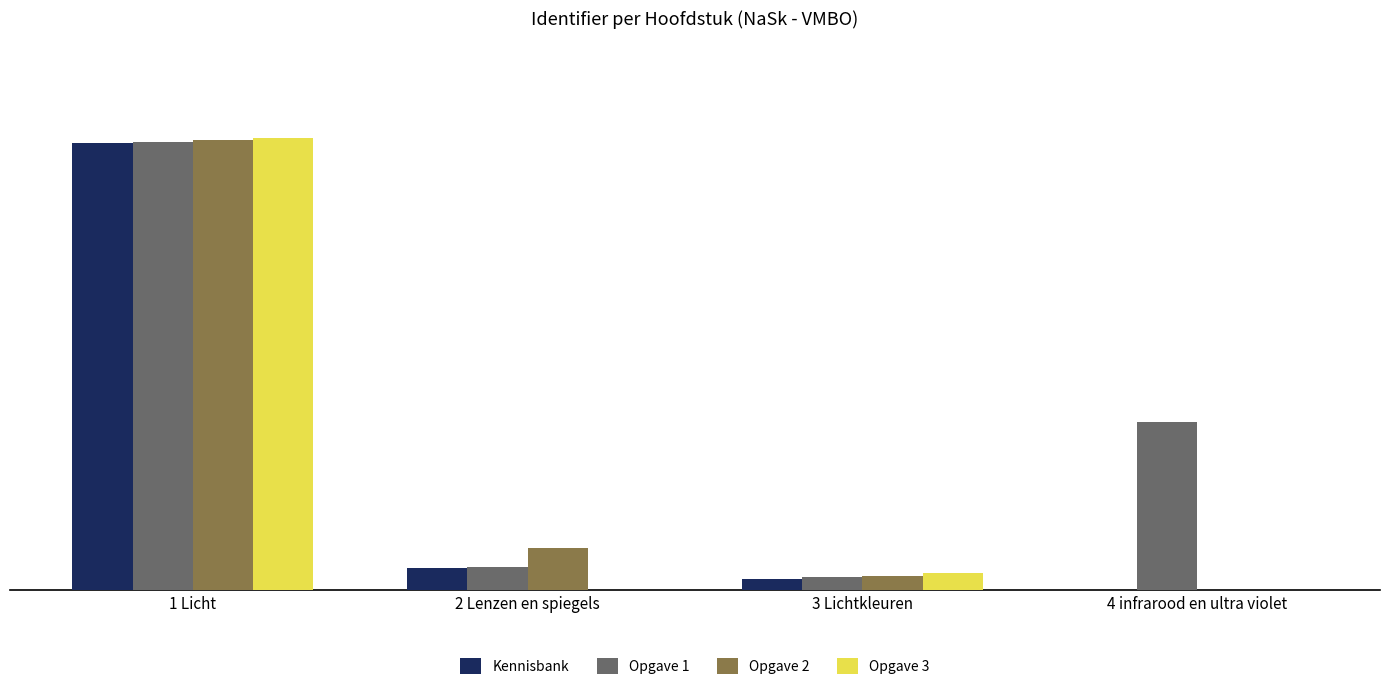

Is the value of Kennisbank at 1 Licht greater than the value of Opgave 1 at 1 Licht?

No